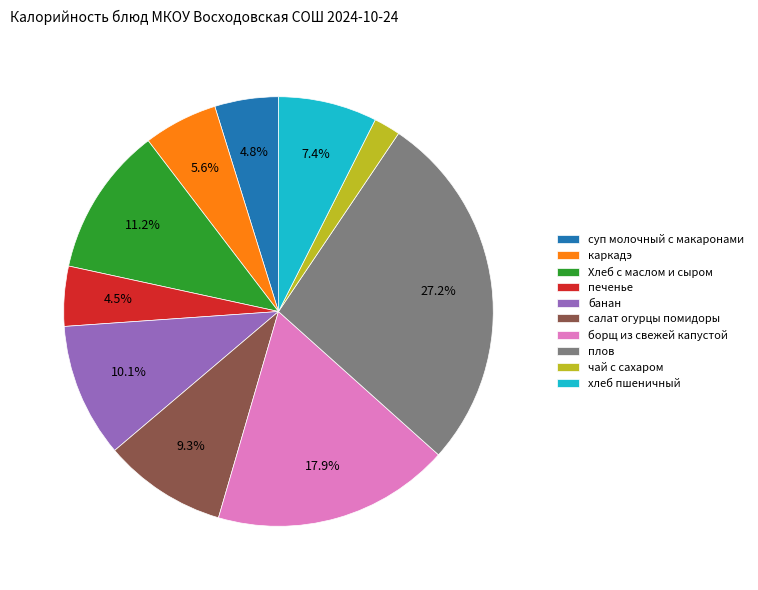

What percentage is NOT represented by печенье?

95.5%